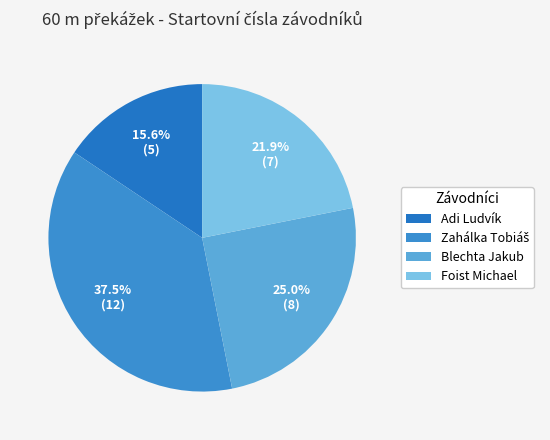

Is there a majority slice in this chart?

No